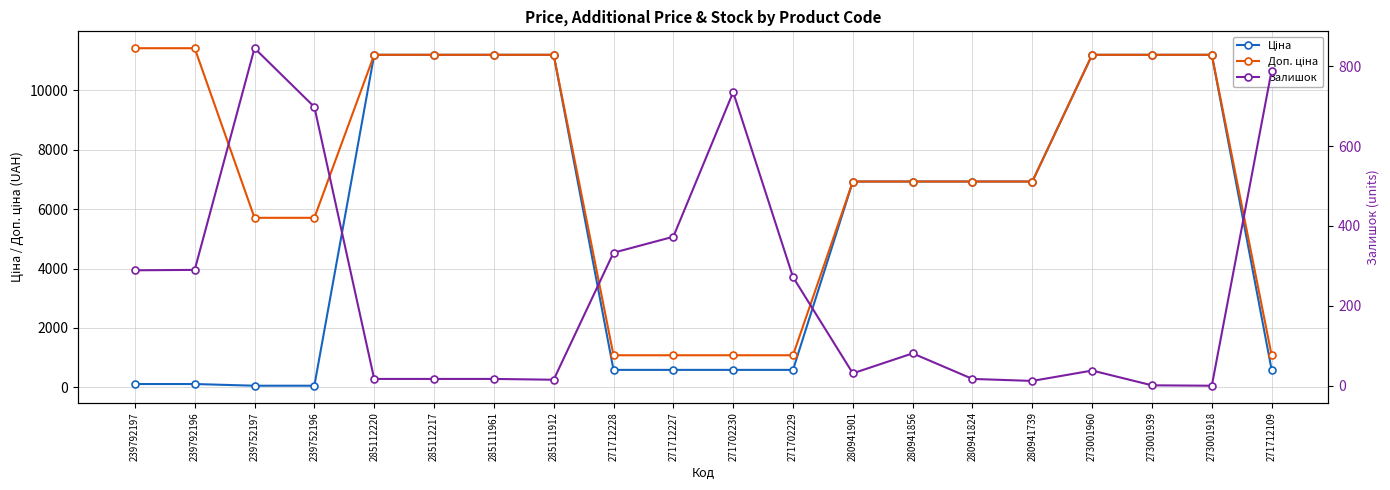

What is the label of the 1st point from the right?

271712109